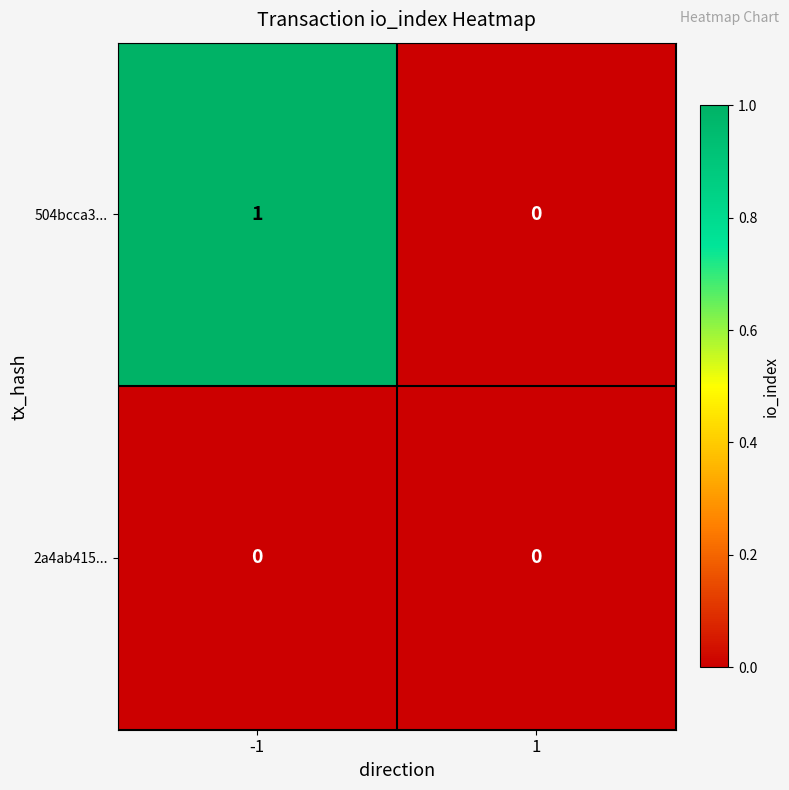

Between -1 and 1, which series saw the biggest shift?

504bcca3...